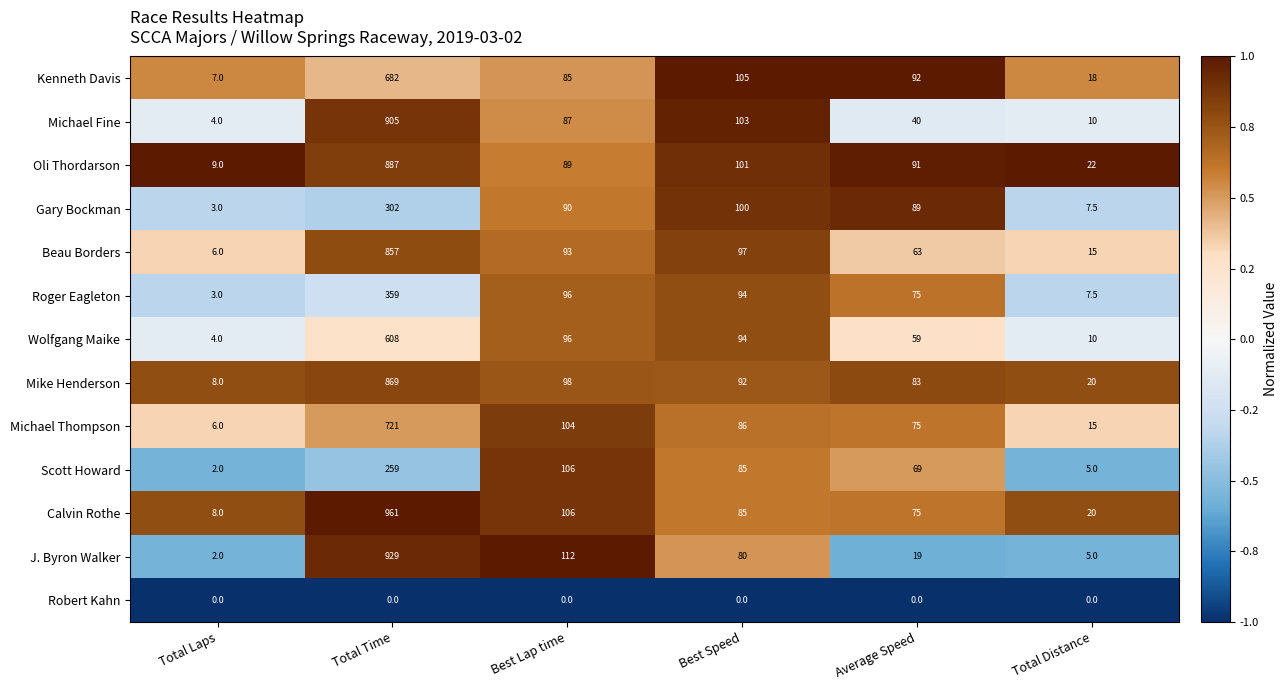

At which category is the sum across all series the highest?

Total Time